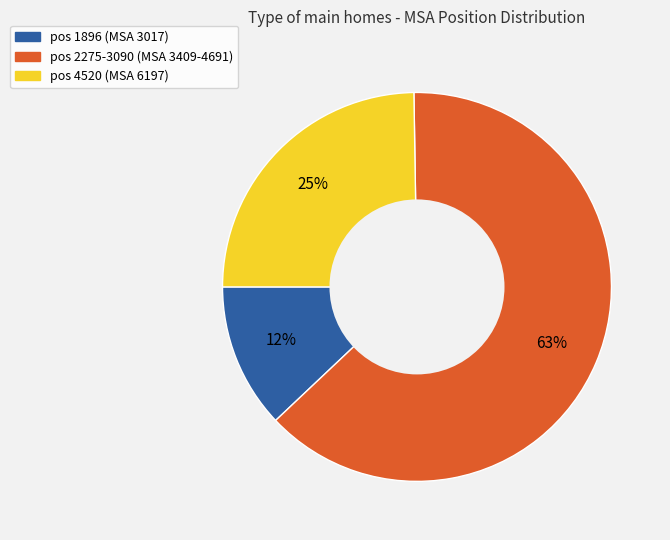

Is there any slice that represents more than half of the pie?

Yes